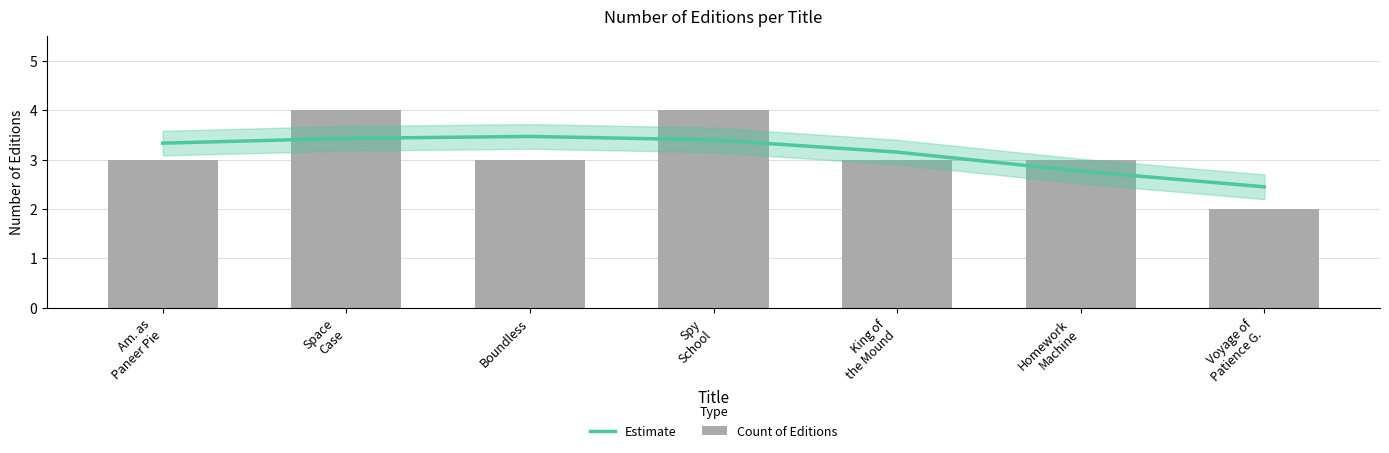

At which label does Estimate reach its peak?

Boundless